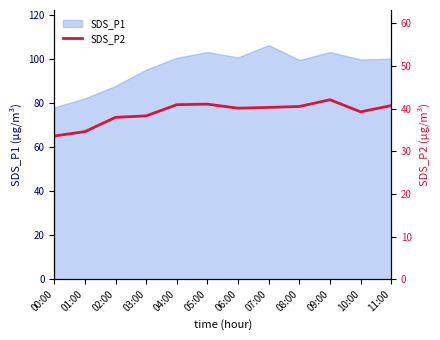

List the labels in order of value, largest first.

09:00, 05:00, 04:00, 11:00, 08:00, 07:00, 06:00, 10:00, 03:00, 02:00, 01:00, 00:00